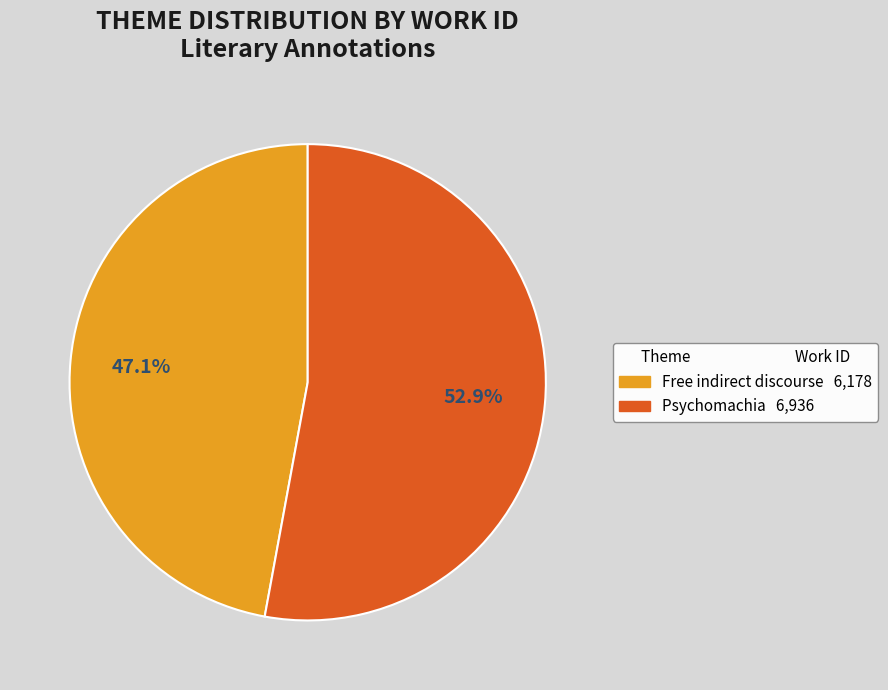

What is the ratio of the value at Free indirect discourse to the value at Psychomachia?

0.9